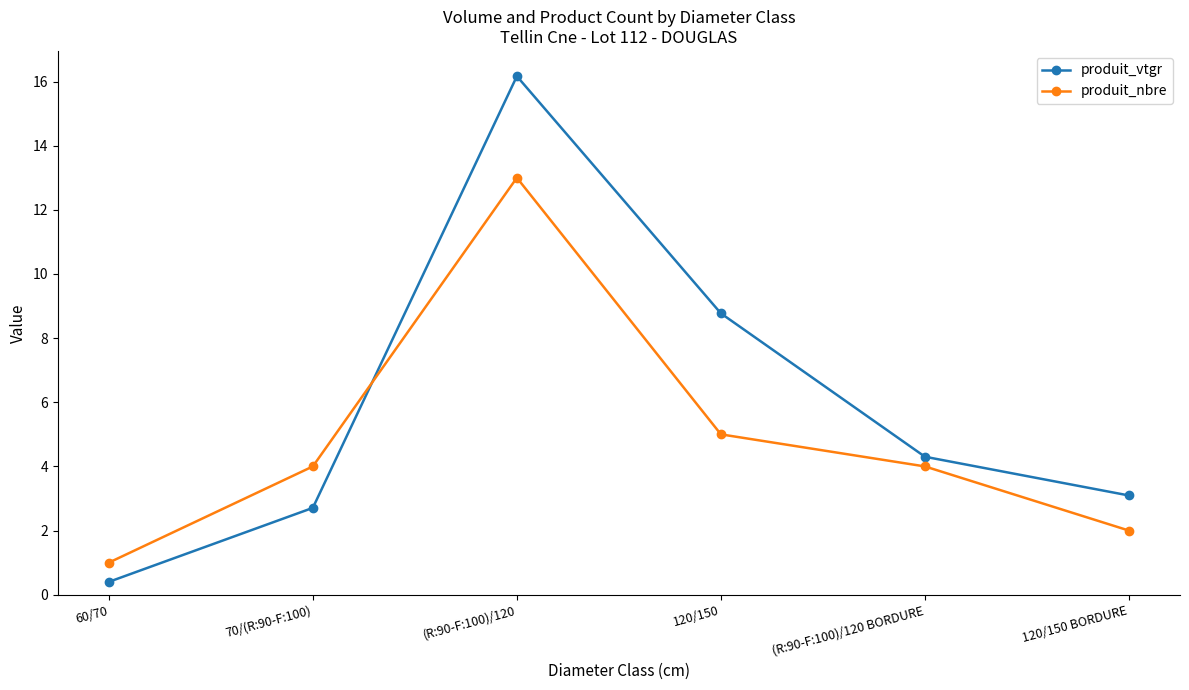

Rank the series by their maximum value, from highest to lowest.

produit_vtgr, produit_nbre